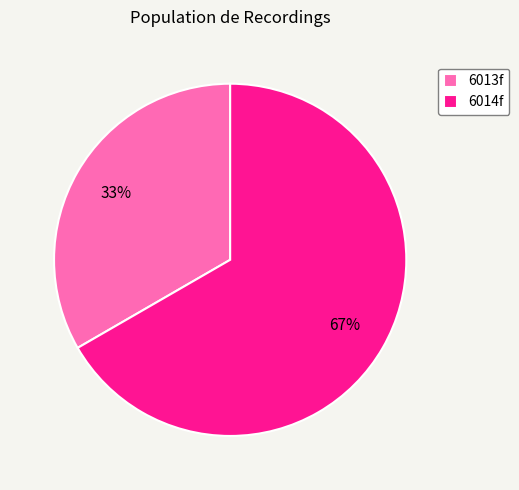

To the nearest percent, what percentage of the pie is 6014f?

67%